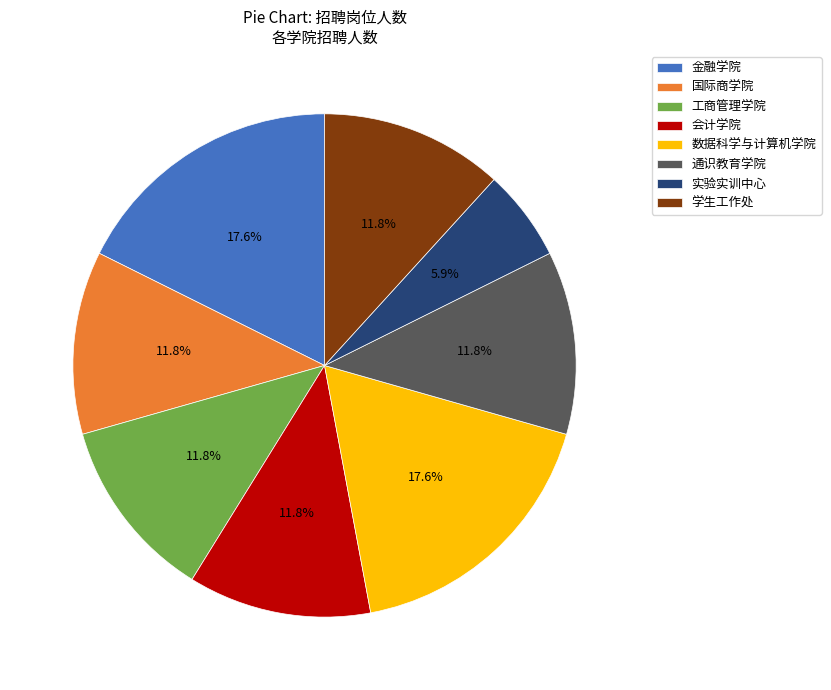

To the nearest percent, what portion does 通识教育学院 represent?

12%